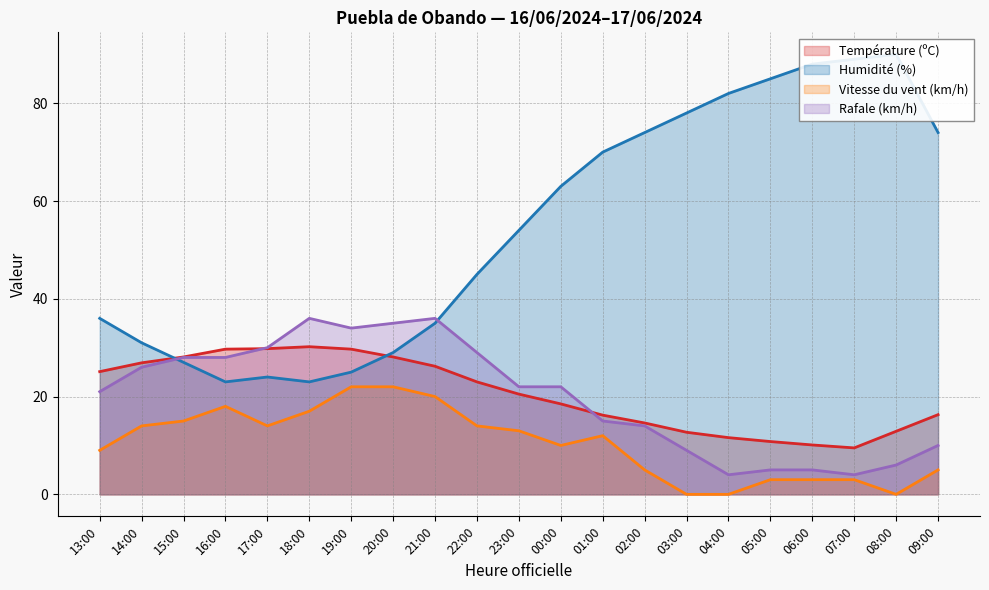

How many positive values does the Vitesse du vent (km/h) series have?

18